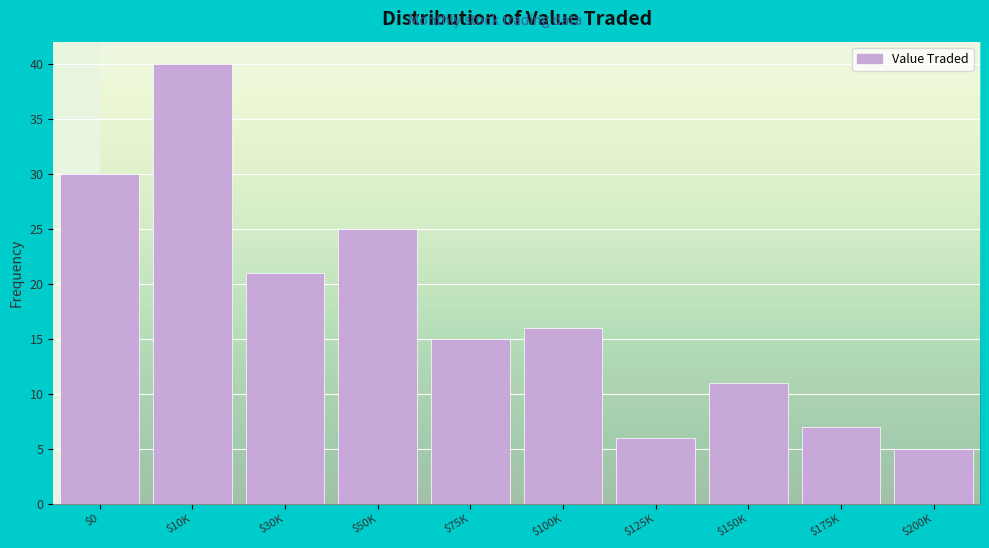

Reading left to right, what are all the values shown in this chart?

30	40	21	25	15	16	6	11	7	5